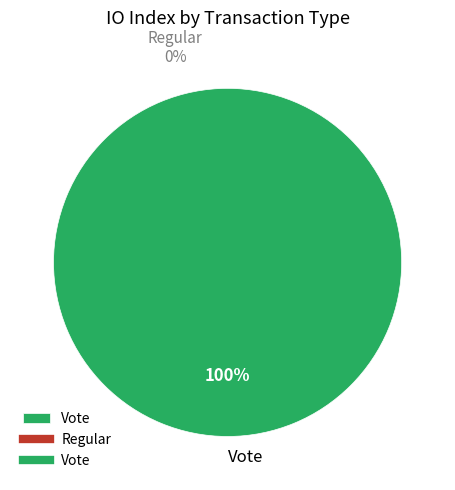

True or false: Vote accounts for 89% of the total.

False